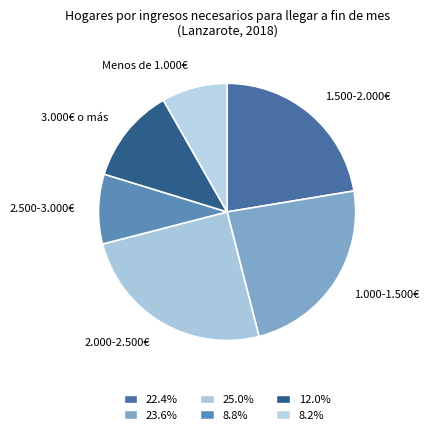

Do 3.000€ o más and Menos de 1.000€ together represent more than half of the pie?

No